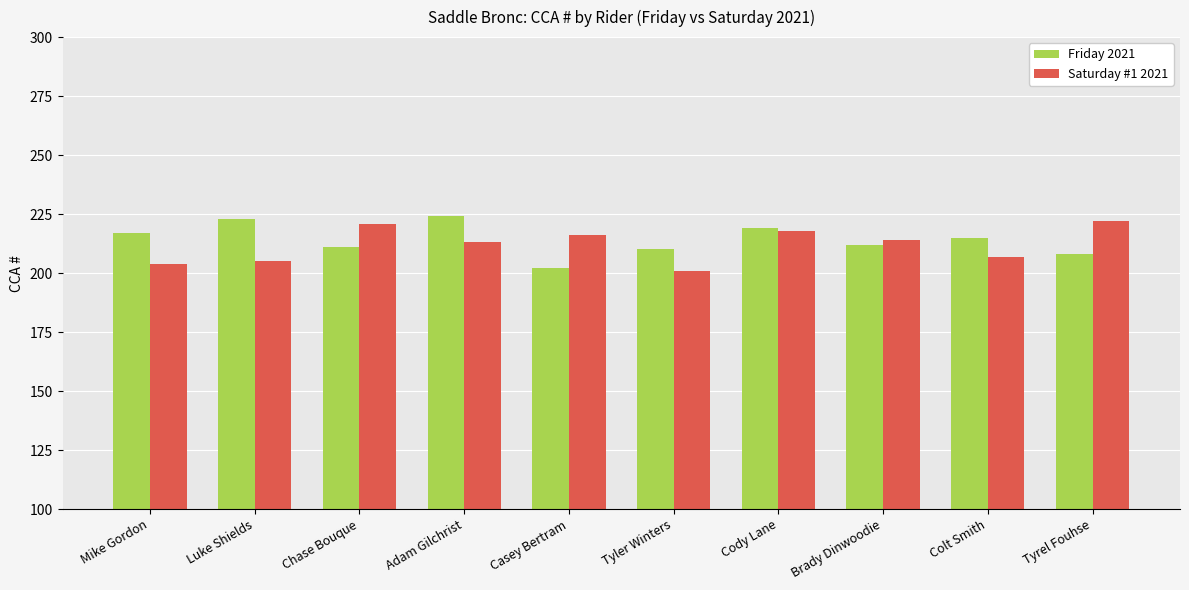

Where does the Saturday #1 2021 series first go above 214?

Chase Bouque